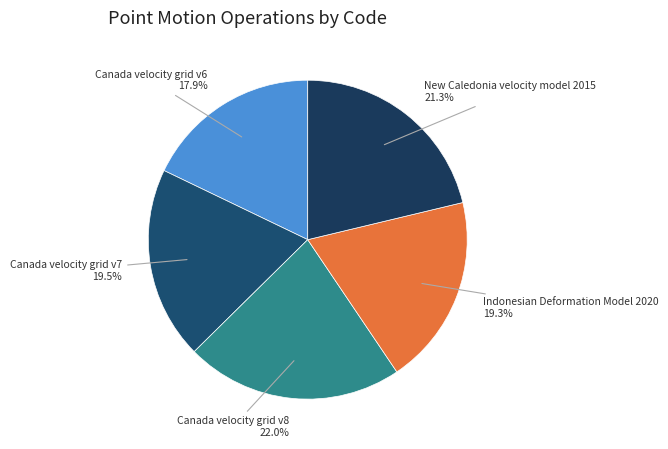

How many segments does this pie chart have?

5